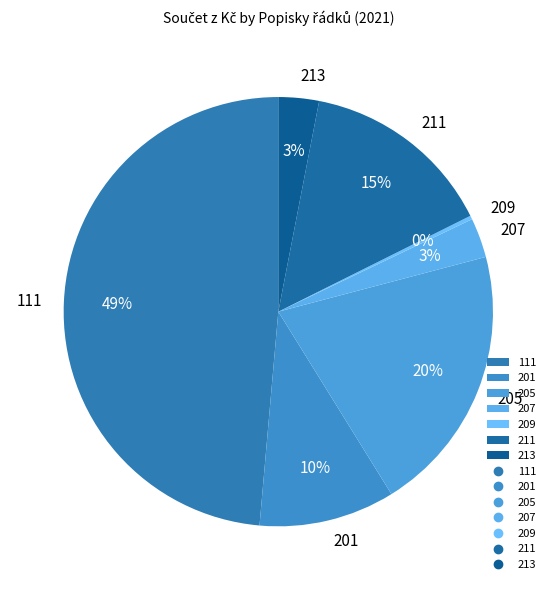

Count the number of slices in the pie.

7